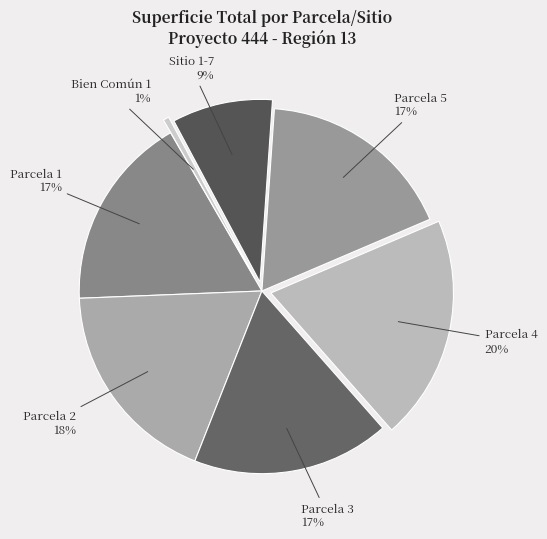

To the nearest percent, what portion does Sitio 1-7 represent?

9%